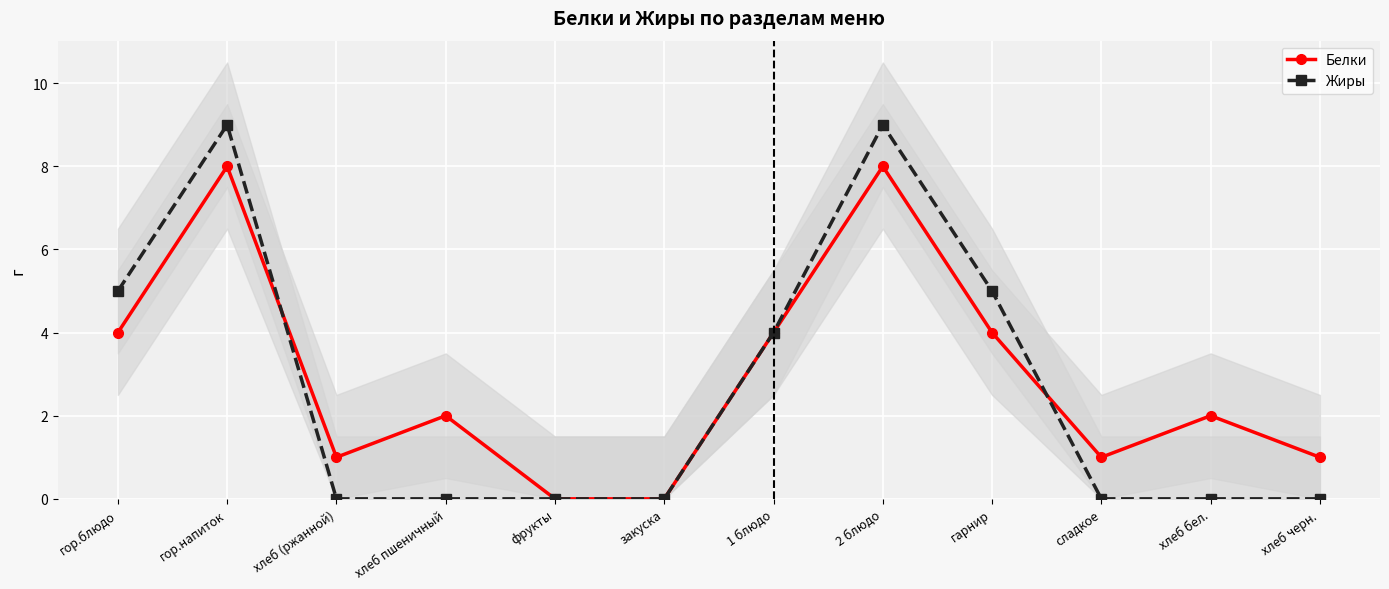

List the series in order of their overall mean, highest first.

Белки, Жиры